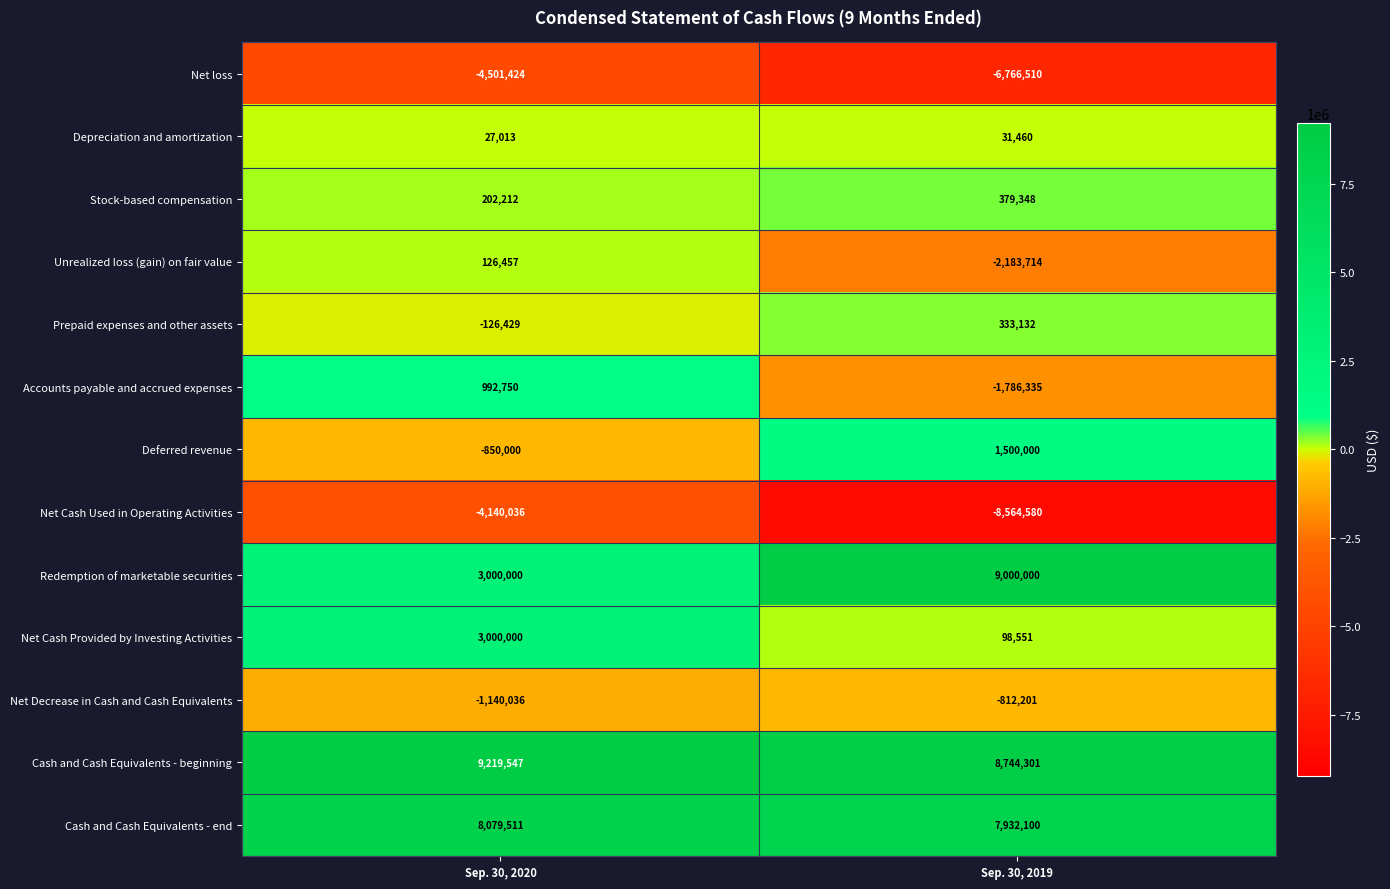

Which series has the largest range (max minus min)?

Redemption of marketable securities